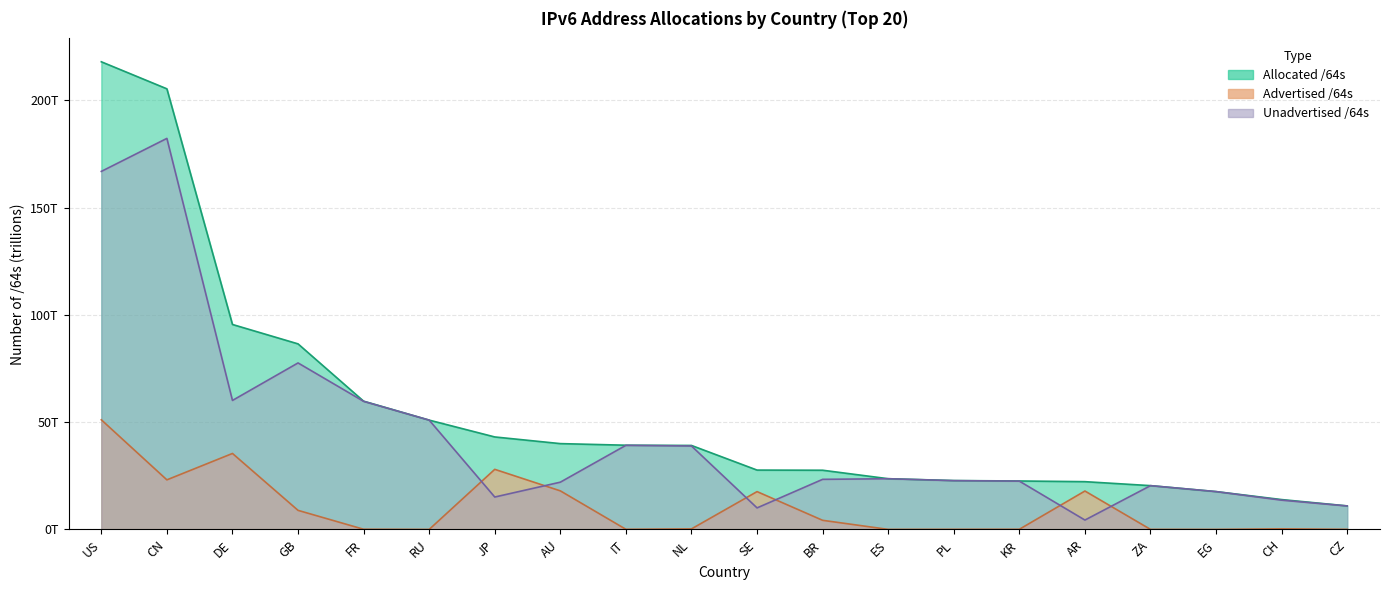

Where is the first local minimum for Advertised /64s?

CN